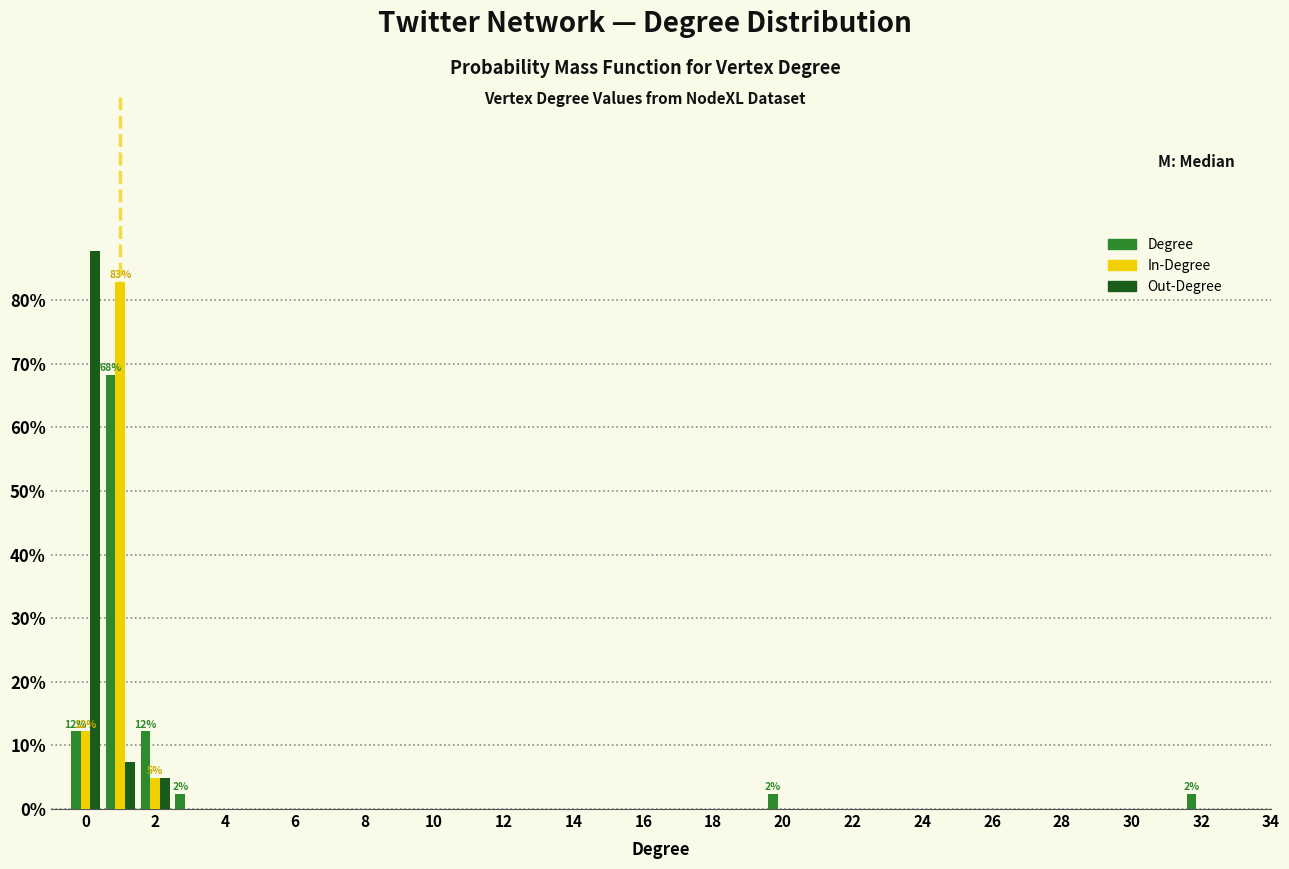

In the In-Degree series, which range on the x-axis has the tallest bar?

0.5 to 1.5